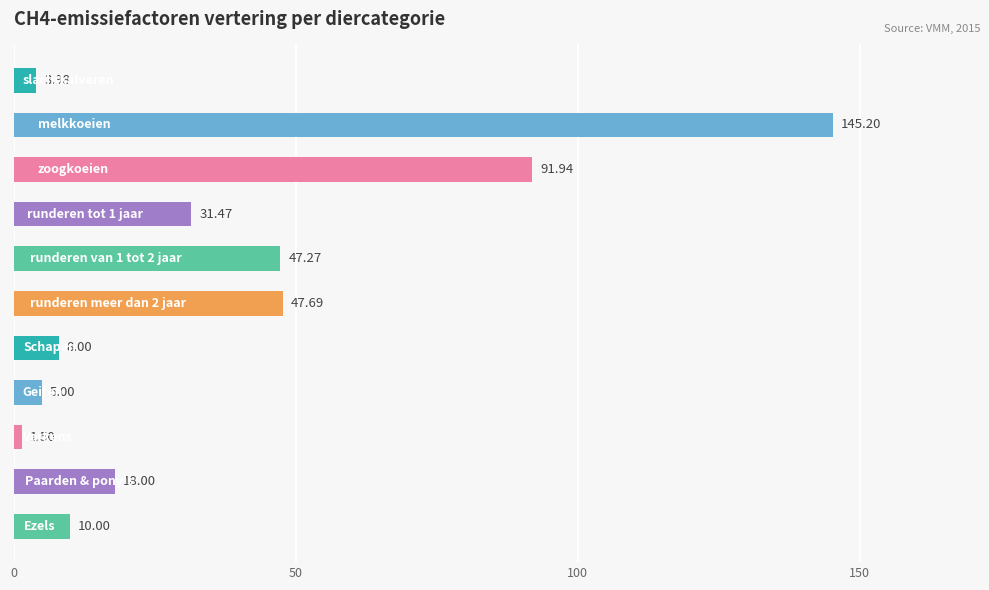

What is the average value?

37.3